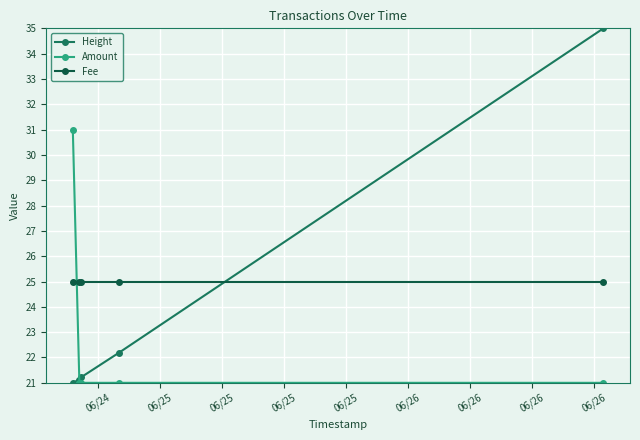

True or false: Height has more than 2 interior local peaks.

False